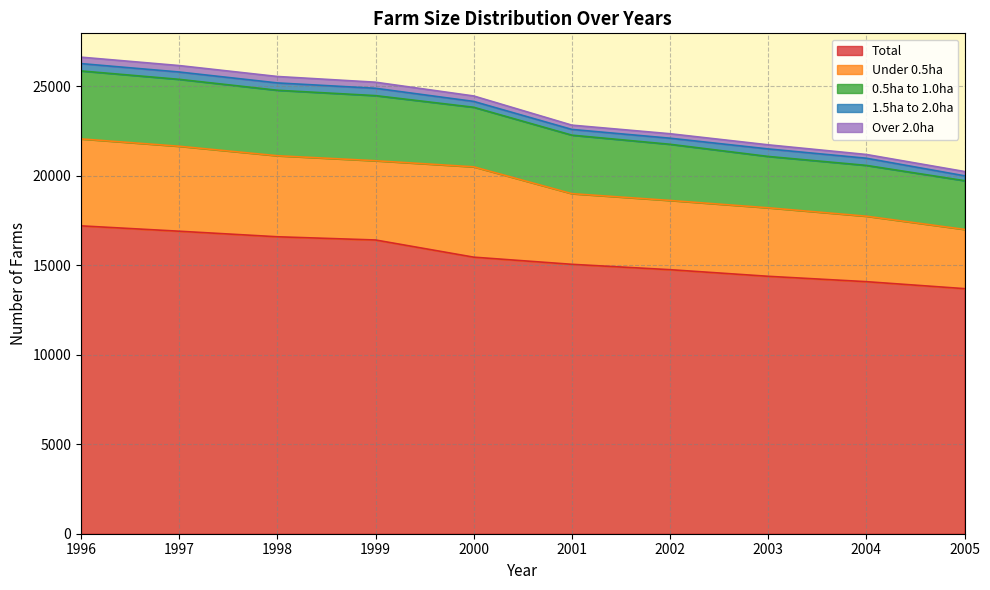

List the series in order of their peak value, highest first.

Total, Under 0.5ha, 0.5ha to 1.0ha, 1.5ha to 2.0ha, Over 2.0ha